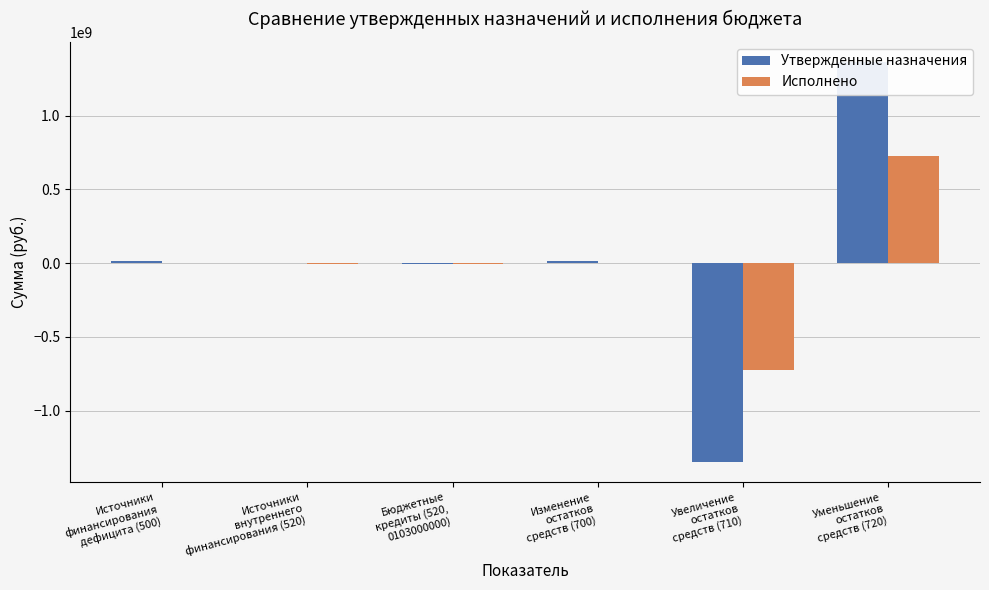

What is the value of the Утвержденные назначения bar at the 4th from the left?

15134324.8